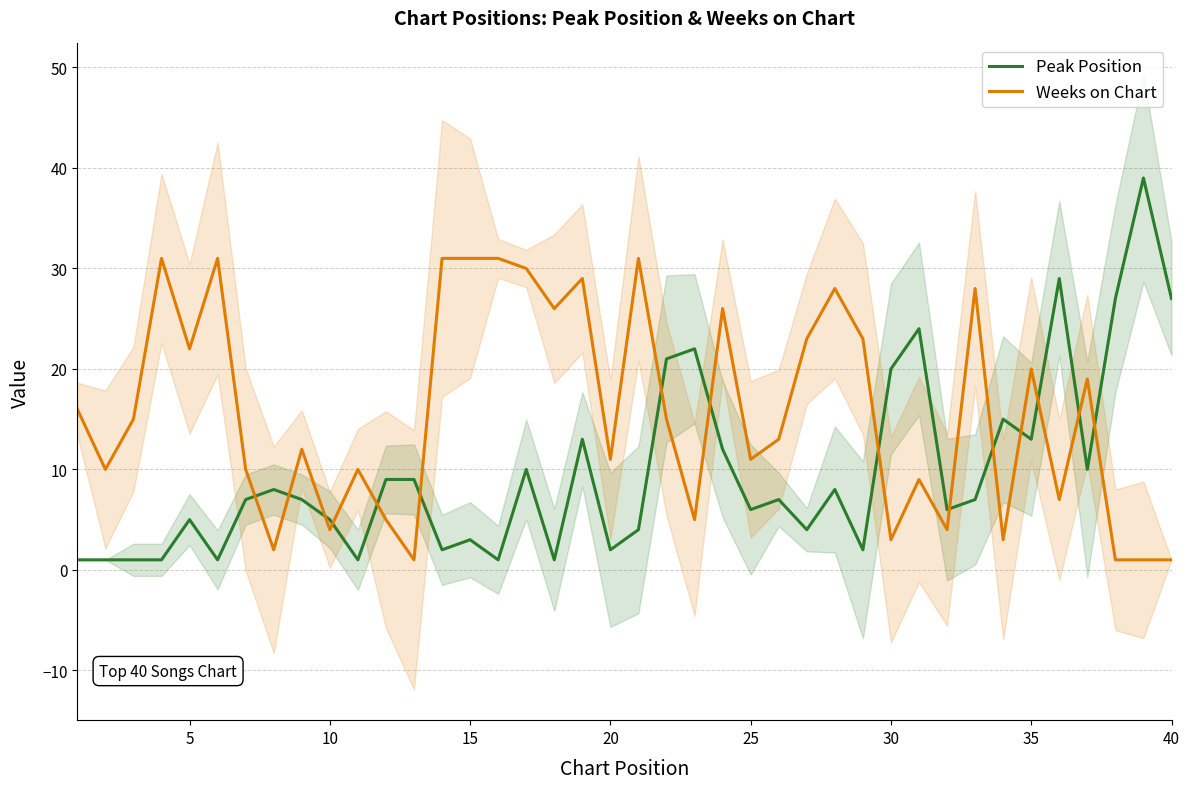

How many times do Weeks on Chart and Peak Position cross each other?

15